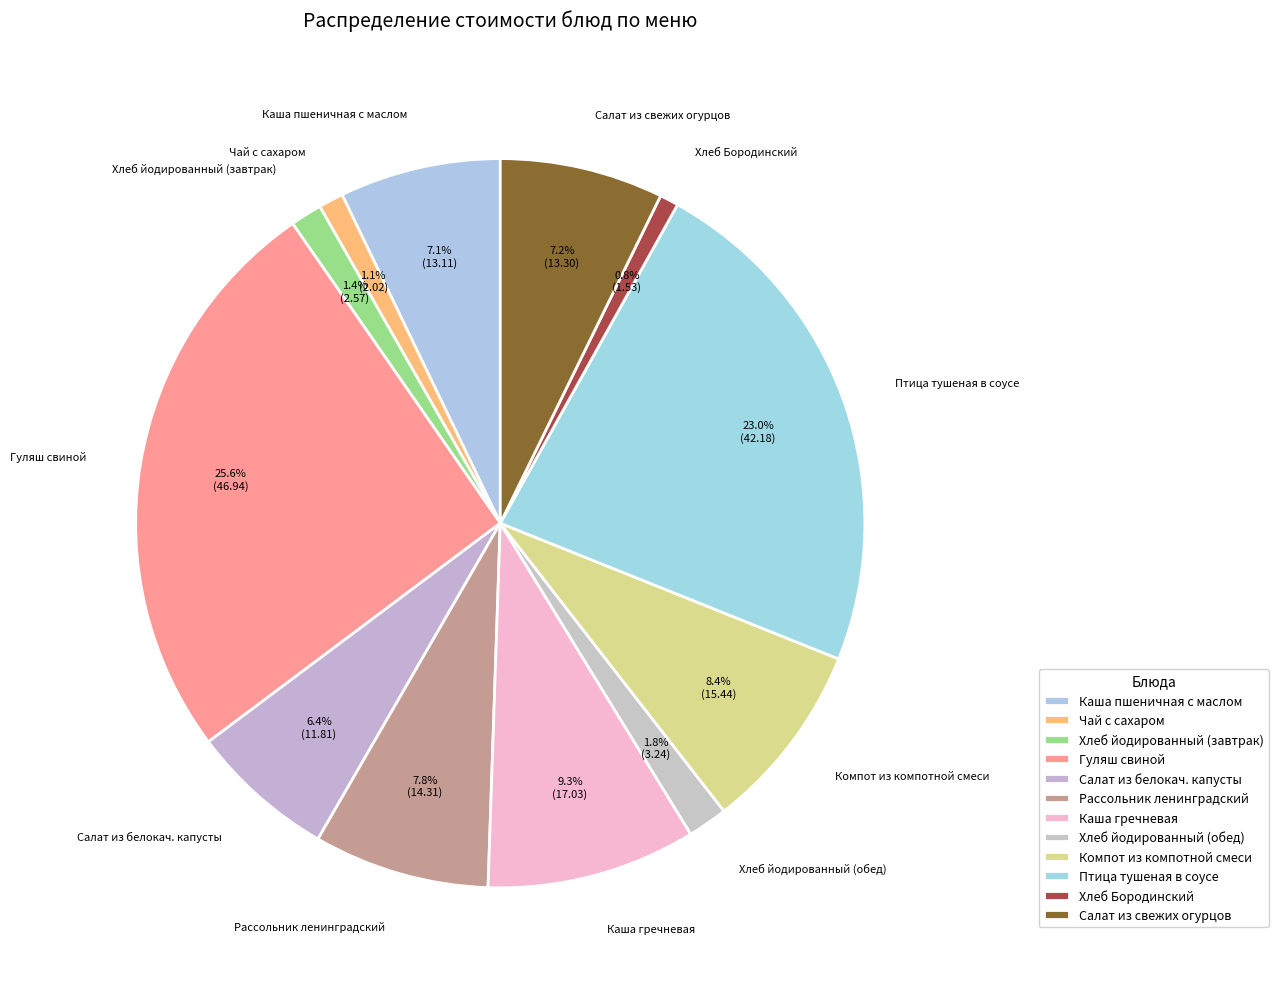

Approximately how many times larger is the value at Хлеб Бородинский compared to Рассольник ленинградский?

0.1